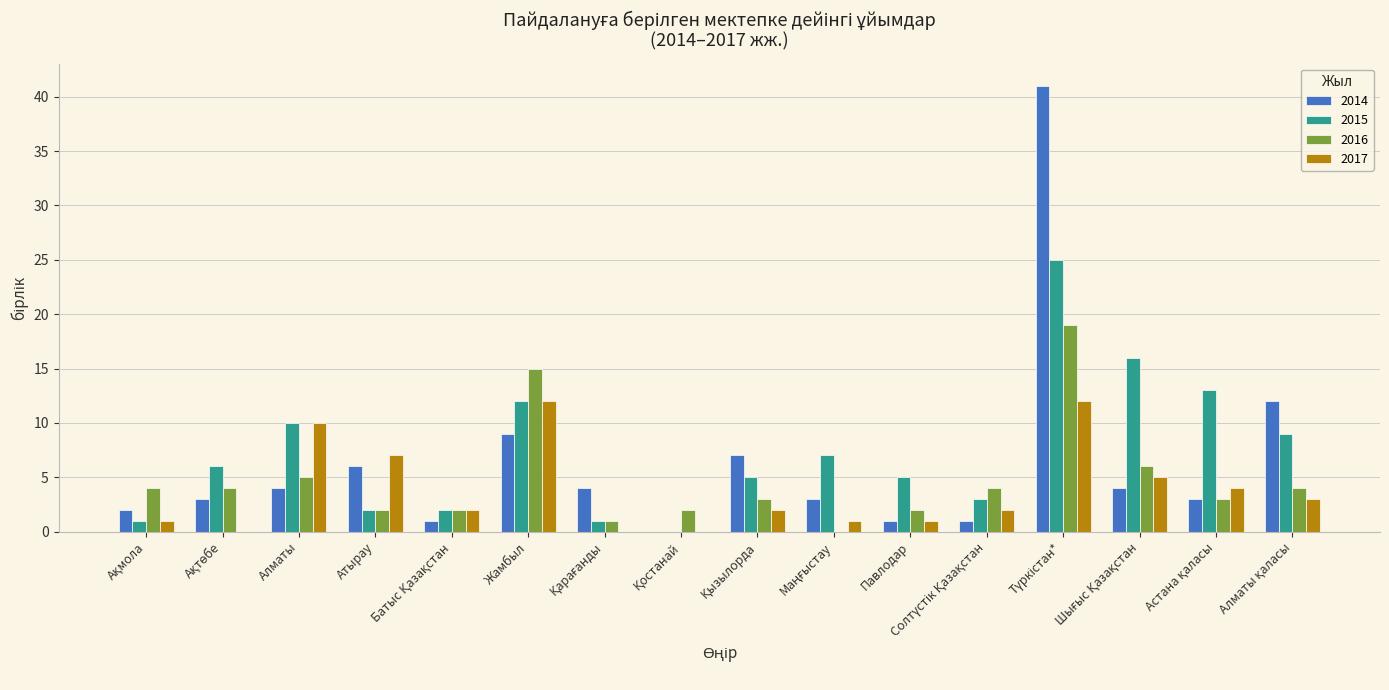

Rank the series by their maximum value, from highest to lowest.

2014, 2015, 2016, 2017